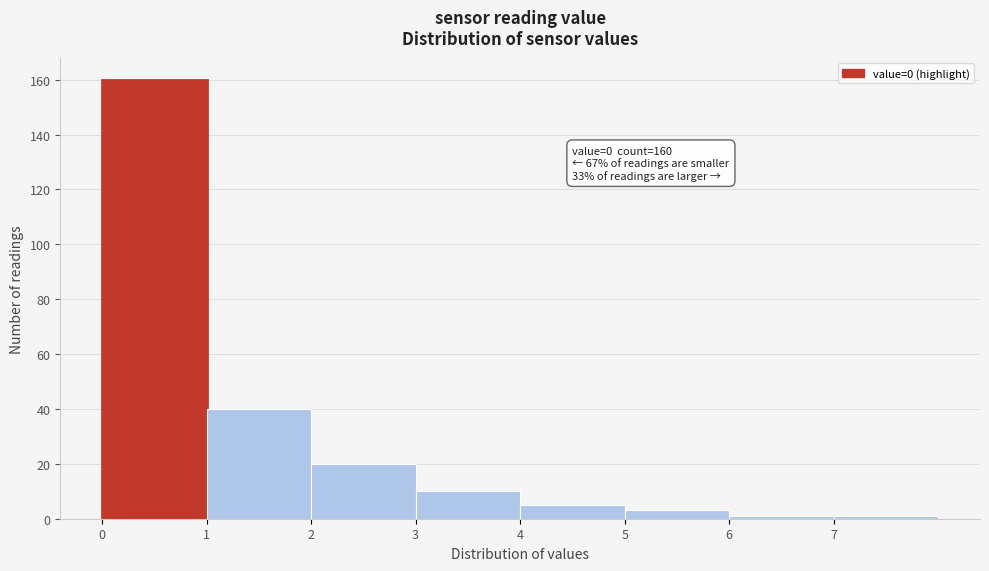

Which range on the x-axis has the tallest bar?

0 to 1